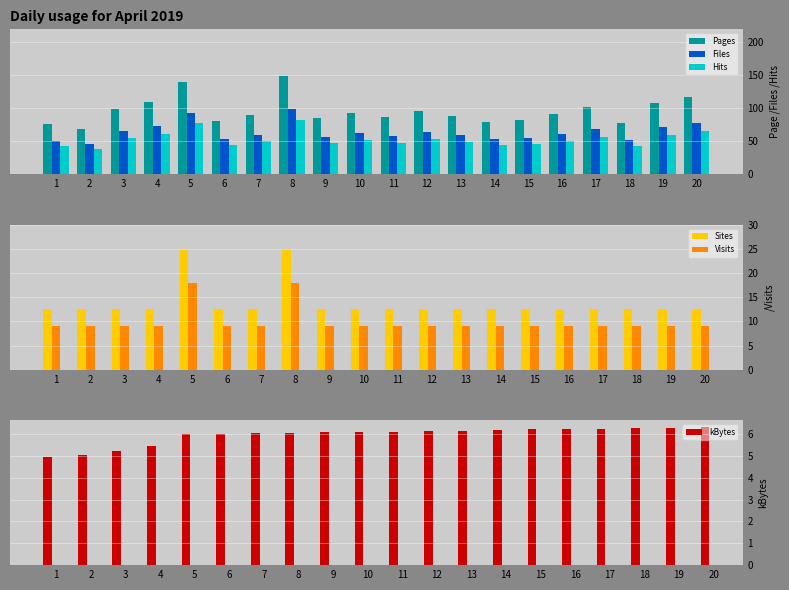

Which series has the largest total across all categories?

Pages